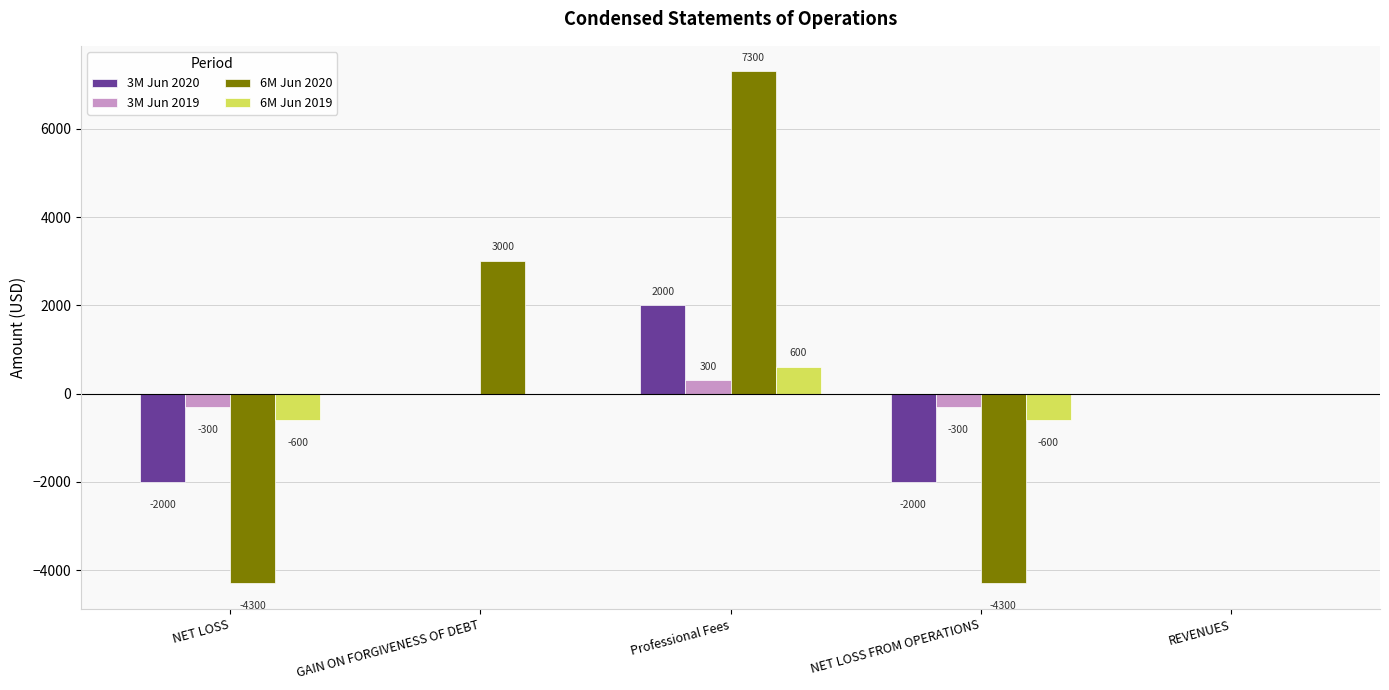

The 3M Jun 2019 series shows 0 at GAIN ON FORGIVENESS OF DEBT. True or false?

True